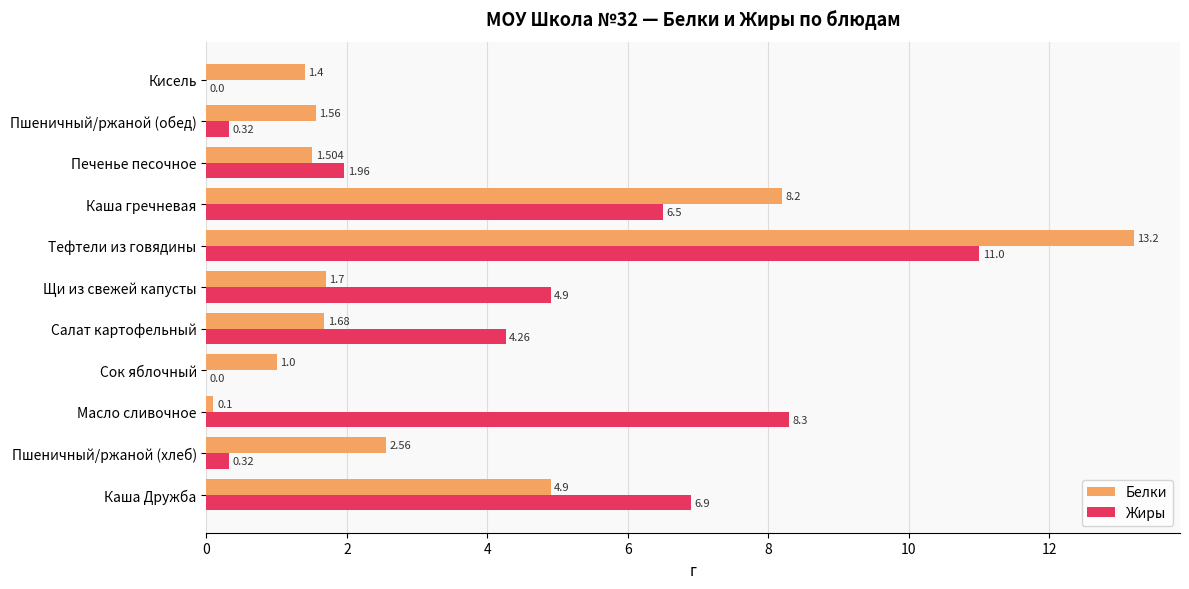

Which series changed the most between Тефтели из говядины and Пшеничный/ржаной (обед)?

Белки